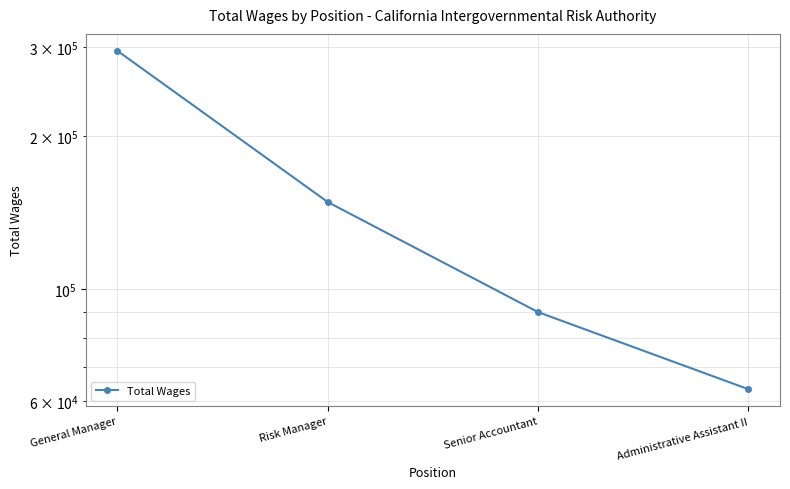

Between General Manager and Senior Accountant, which is larger?

General Manager